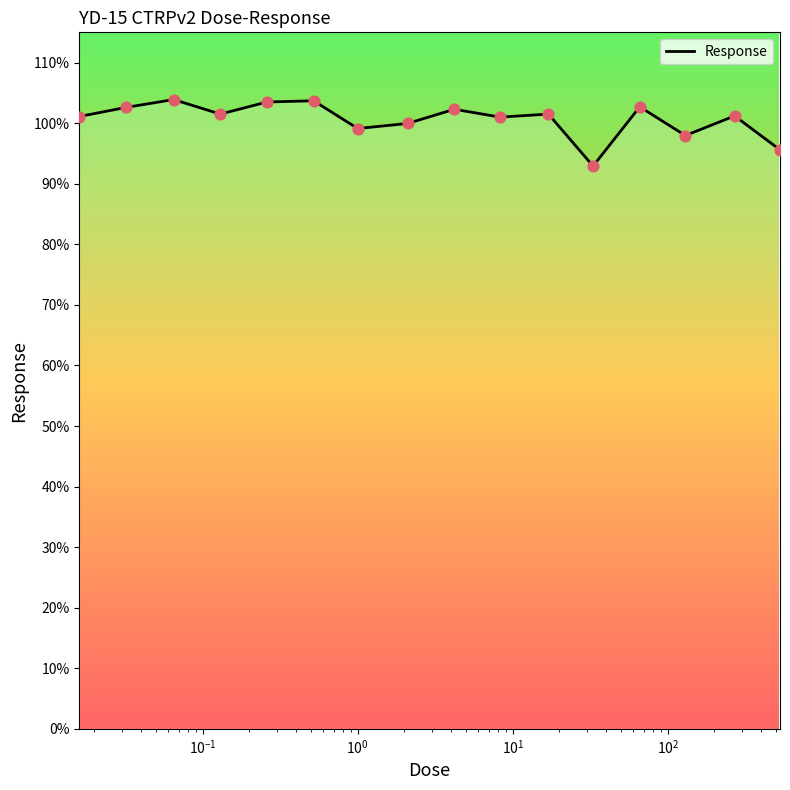

What is the greatest value displayed?

103.9